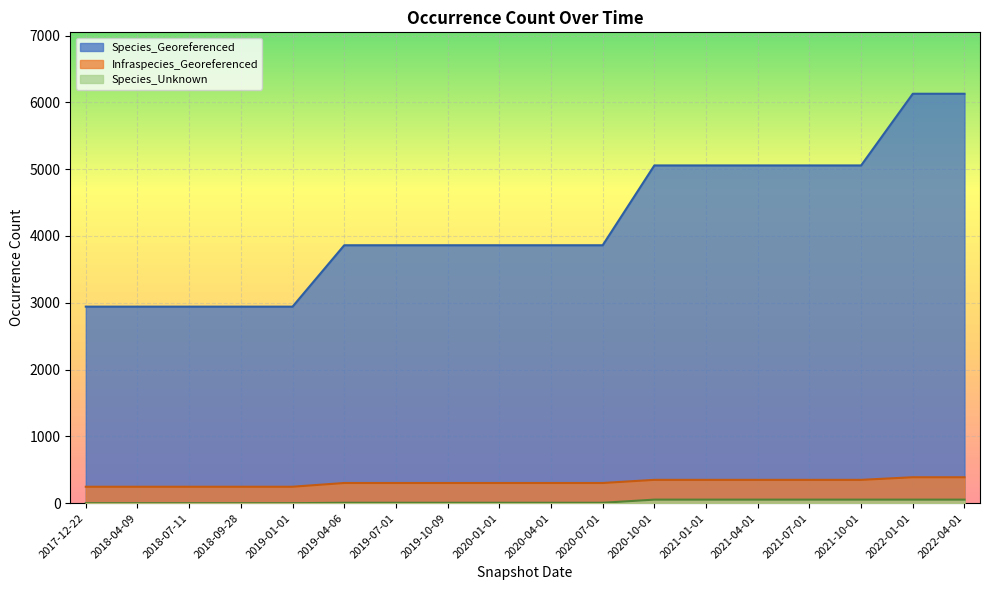

What is the maximum value shown in the chart?

6129